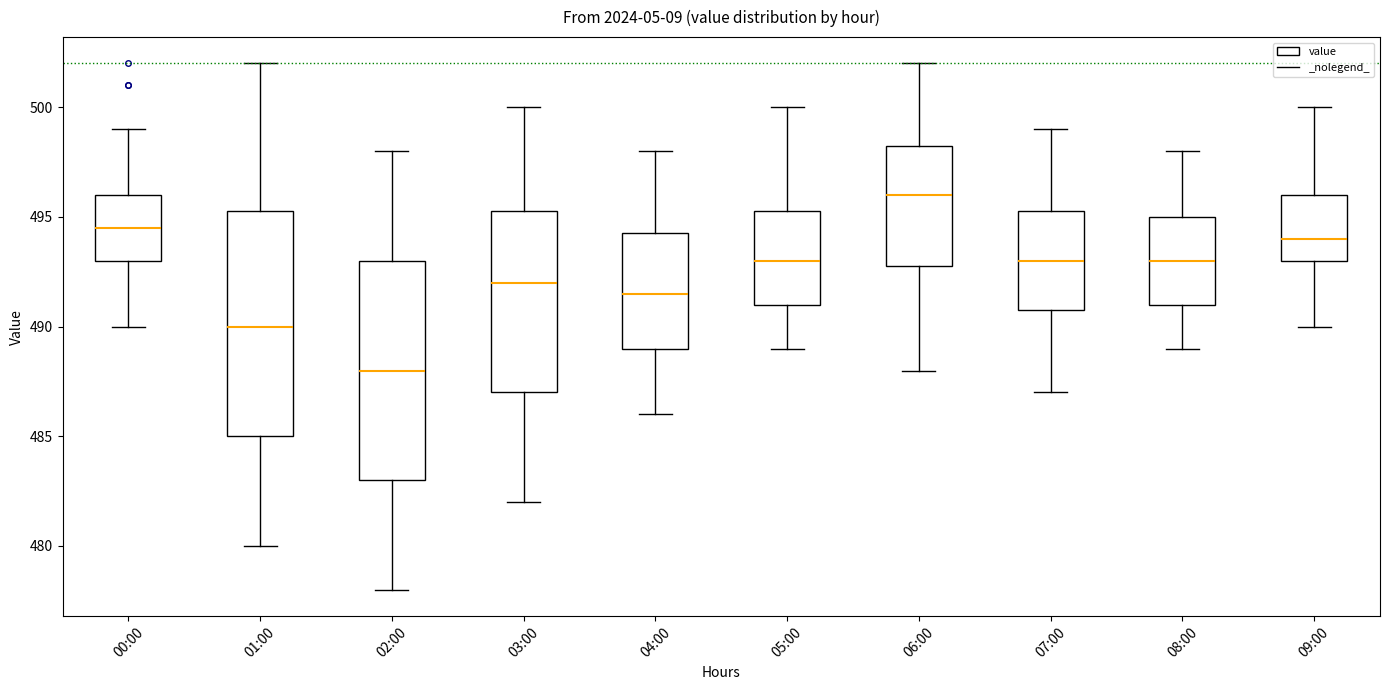

Reading left to right, read every box against the y-axis: the position of its median line, the range the box covers, and the ends of its whiskers. The values are not printed on the chart, so give them approximately, as read against the axis.

00:00: median 494.5, box 493.0 to 496.0, whiskers 490.0 to 499.0
01:00: median 490.0, box 485.0 to 495.5, whiskers 480.0 to 502.0
02:00: median 488.0, box 483.0 to 493.0, whiskers 478.0 to 498.0
03:00: median 492.0, box 487.0 to 495.5, whiskers 482.0 to 500.0
04:00: median 491.5, box 489.0 to 494.5, whiskers 486.0 to 498.0
05:00: median 493.0, box 491.0 to 495.5, whiskers 489.0 to 500.0
06:00: median 496.0, box 493.0 to 498.5, whiskers 488.0 to 502.0
07:00: median 493.0, box 491.0 to 495.5, whiskers 487.0 to 499.0
08:00: median 493.0, box 491.0 to 495.0, whiskers 489.0 to 498.0
09:00: median 494.0, box 493.0 to 496.0, whiskers 490.0 to 500.0